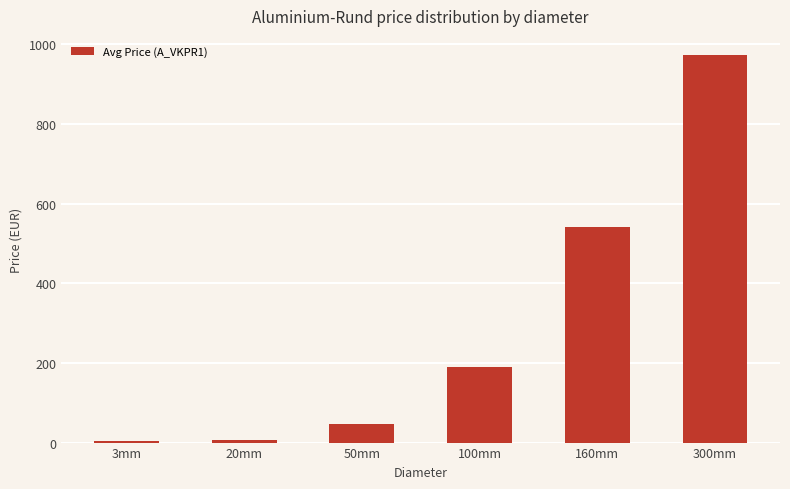

How many bars are there in total?

6